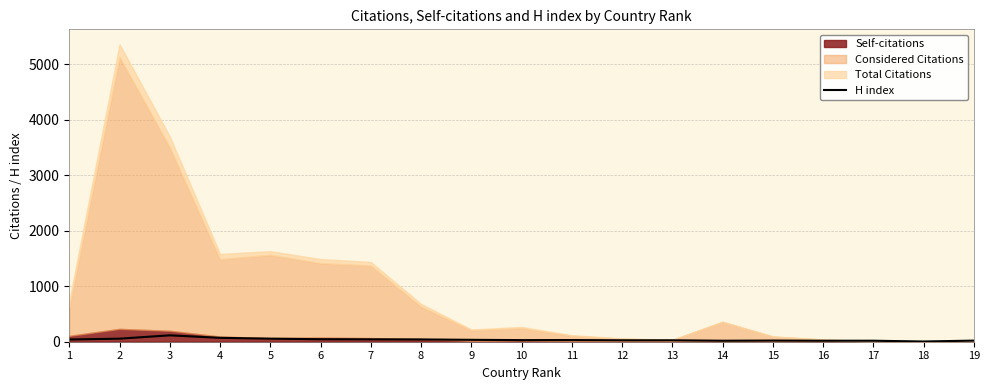

What is the value of the 13th point from the left?

26